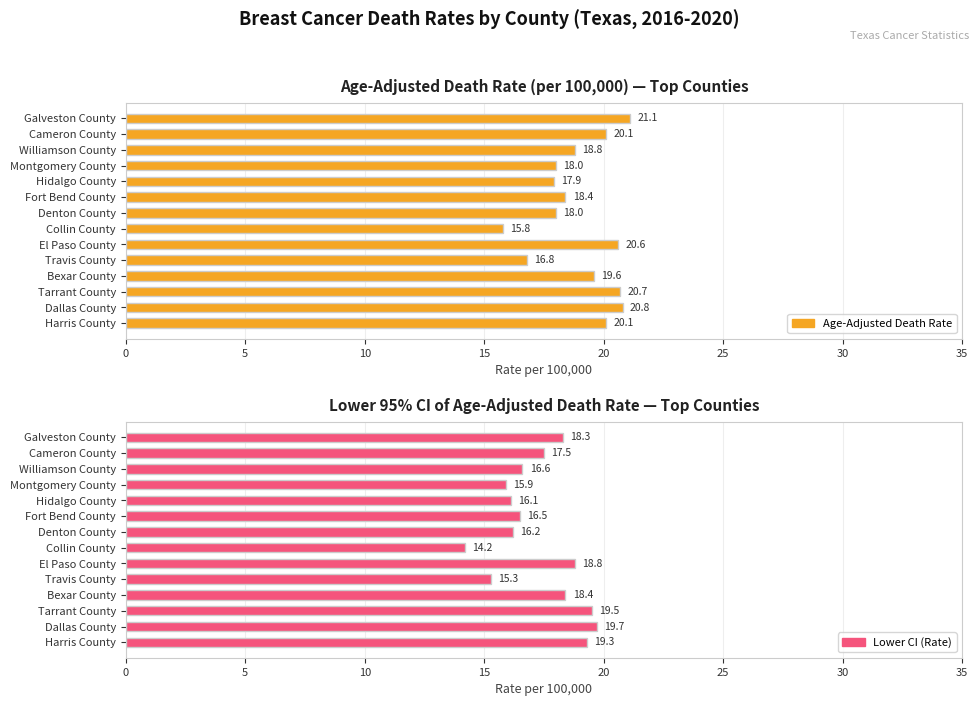

Rank the series by their average value, from lowest to highest.

Lower CI (Rate), Age-Adjusted Death Rate